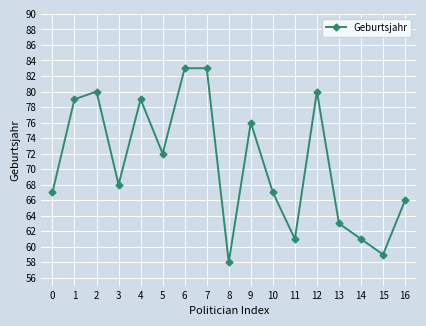

Does the chart have visible grid lines?

Yes